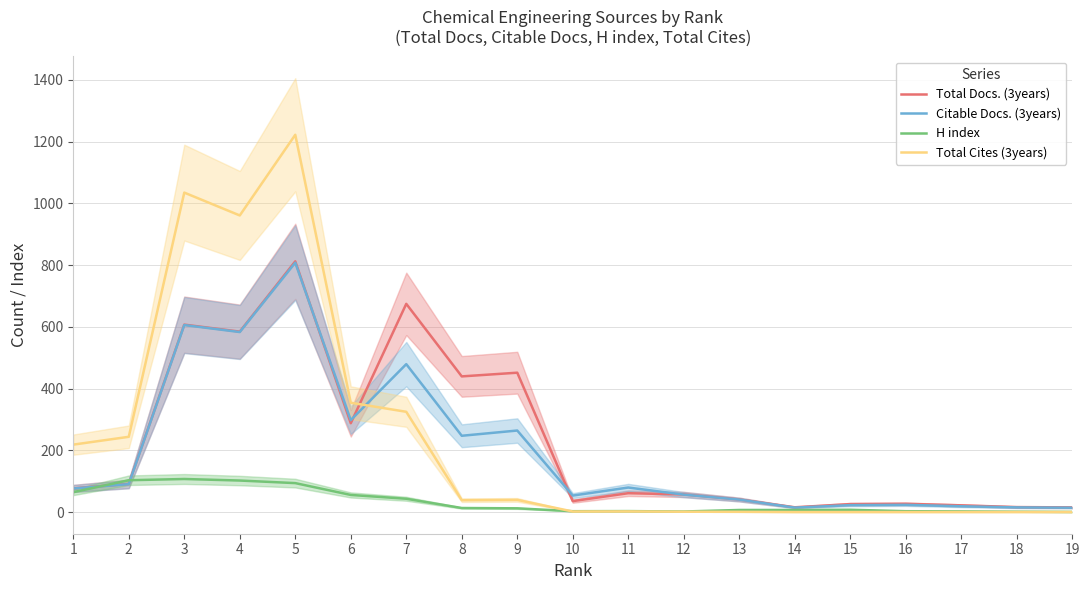

Which series has the largest range (max minus min)?

Total Cites (3years)